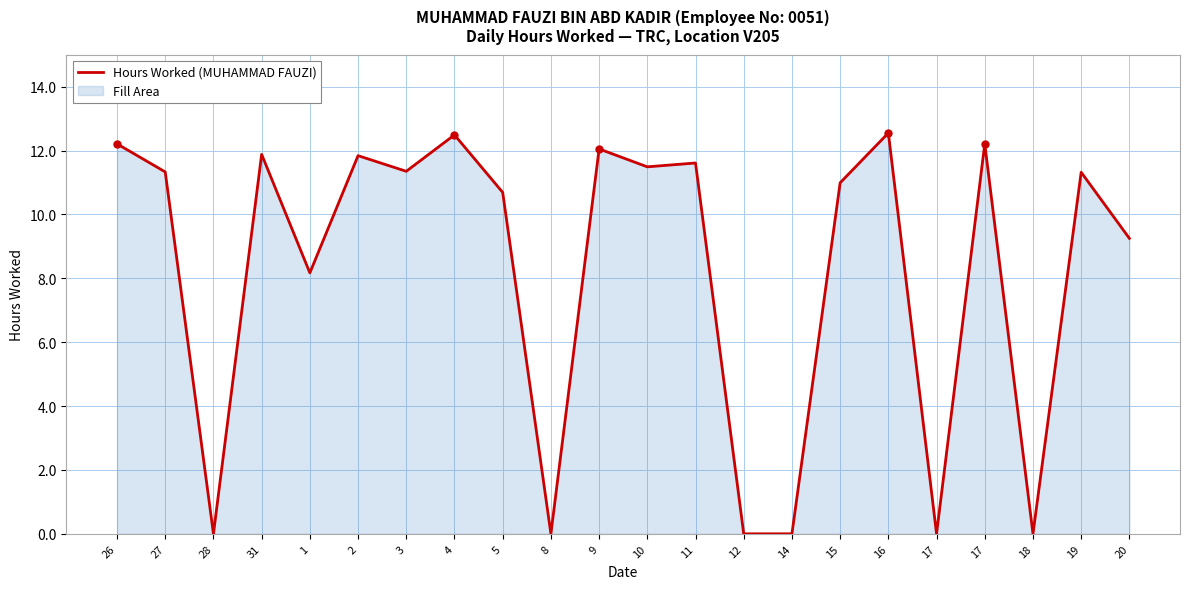

Reading left to right, what are all the values shown in this chart?

12.2	11.3	0.0	11.9	8.2	11.8	11.3	12.5	10.7	0.0	12.1	11.5	11.6	0.0	0.0	11.0	12.6	0.0	12.2	0.0	11.3	9.2